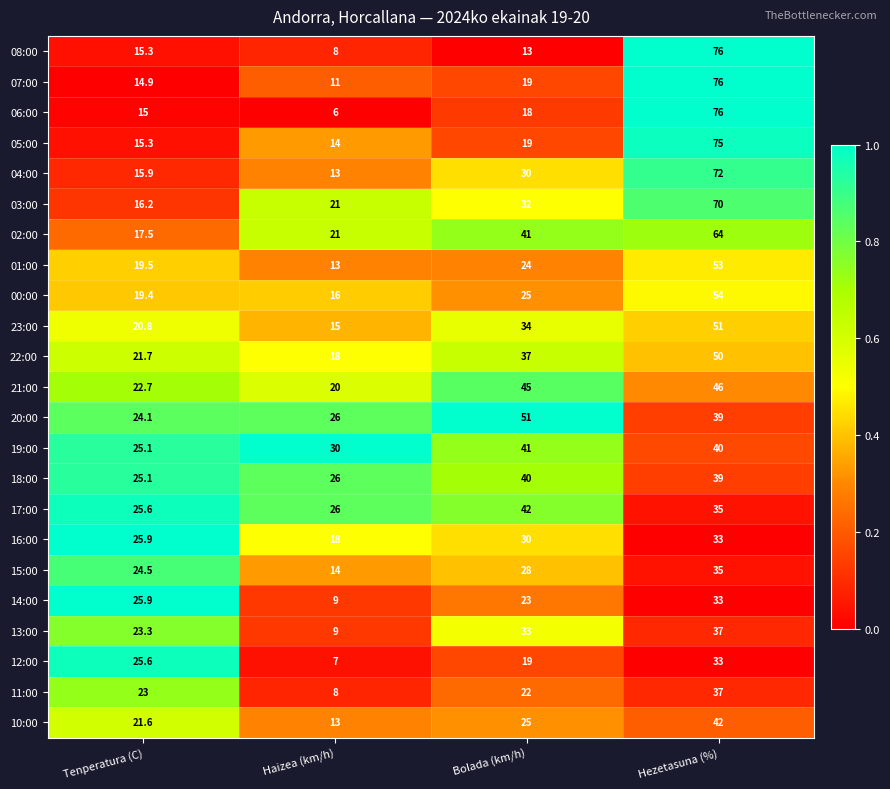

True or false: 08:00 has a value of 8.0 at Haizea (km/h).

True